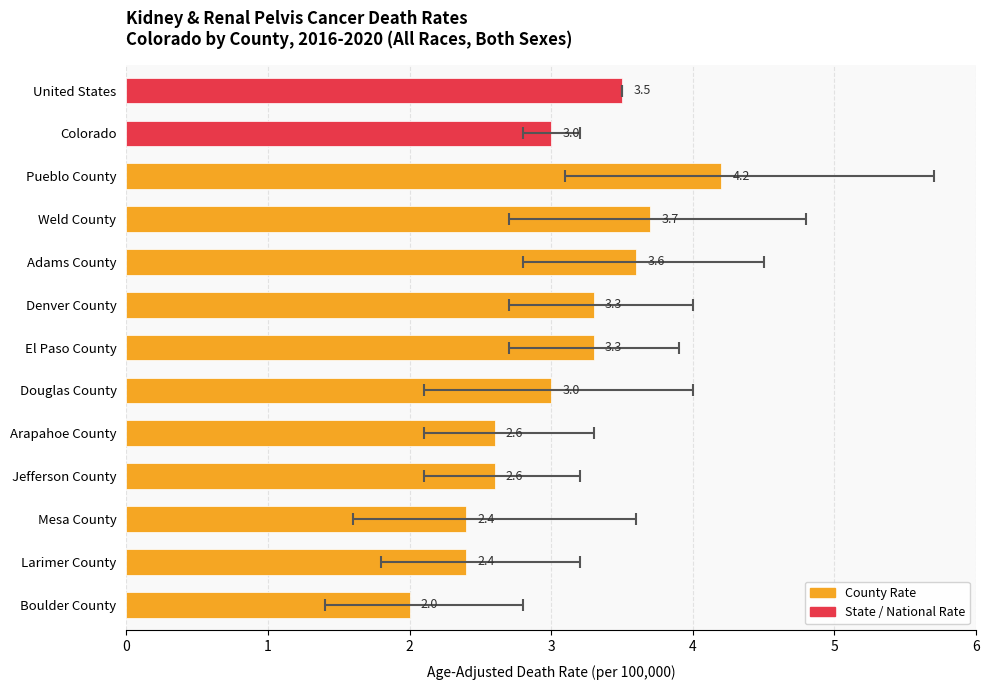

Reading right to left, extract all data points from this chart.

3.5	3.0	4.2	3.7	3.6	3.3	3.3	3.0	2.6	2.6	2.4	2.4	2.0